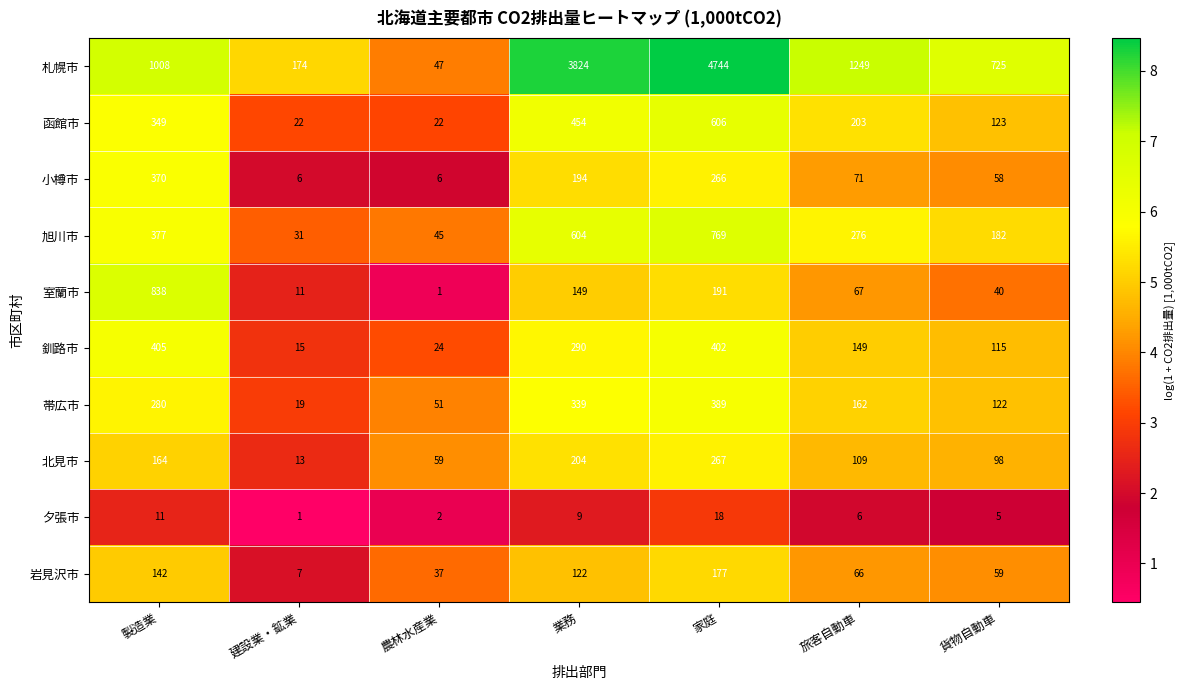

What is the difference between the second highest and second lowest values in the 函館市 series?

432